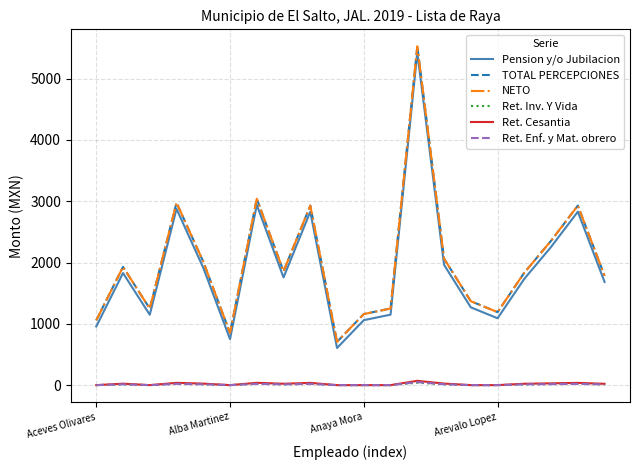

Which series has the largest range (max minus min)?

NETO